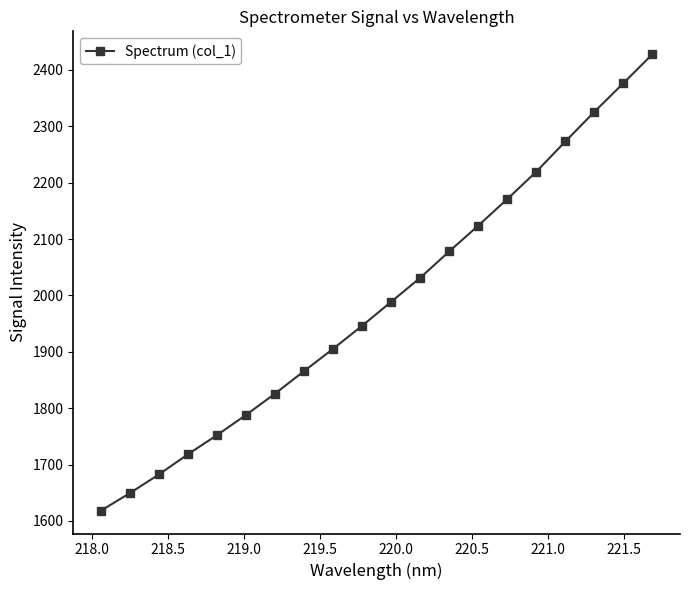

What is the smallest value displayed?

1618.2